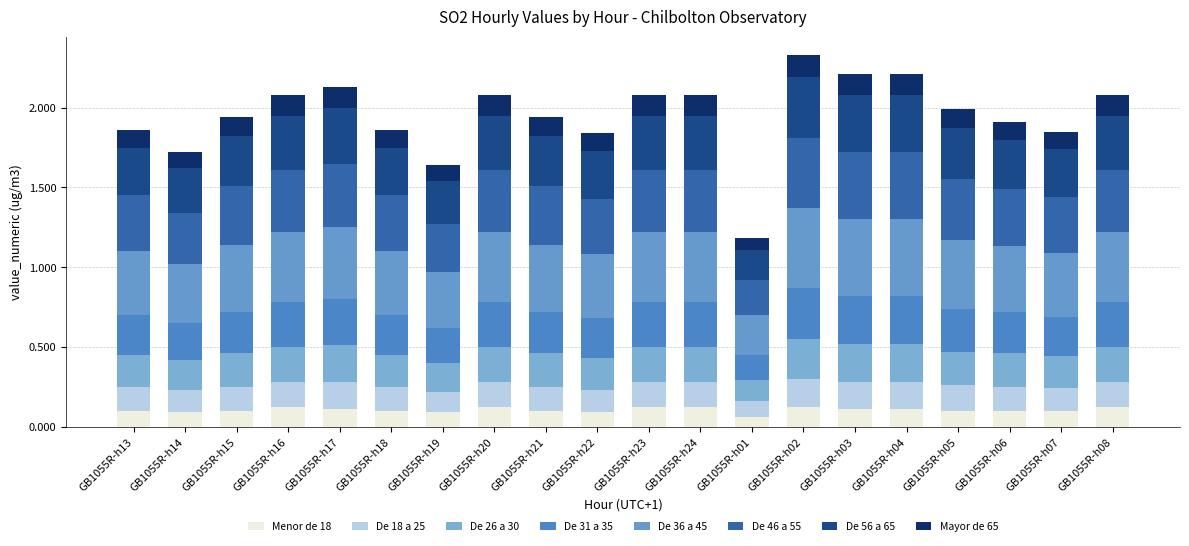

Are the bars grouped side by side (vs. stacked)?

No